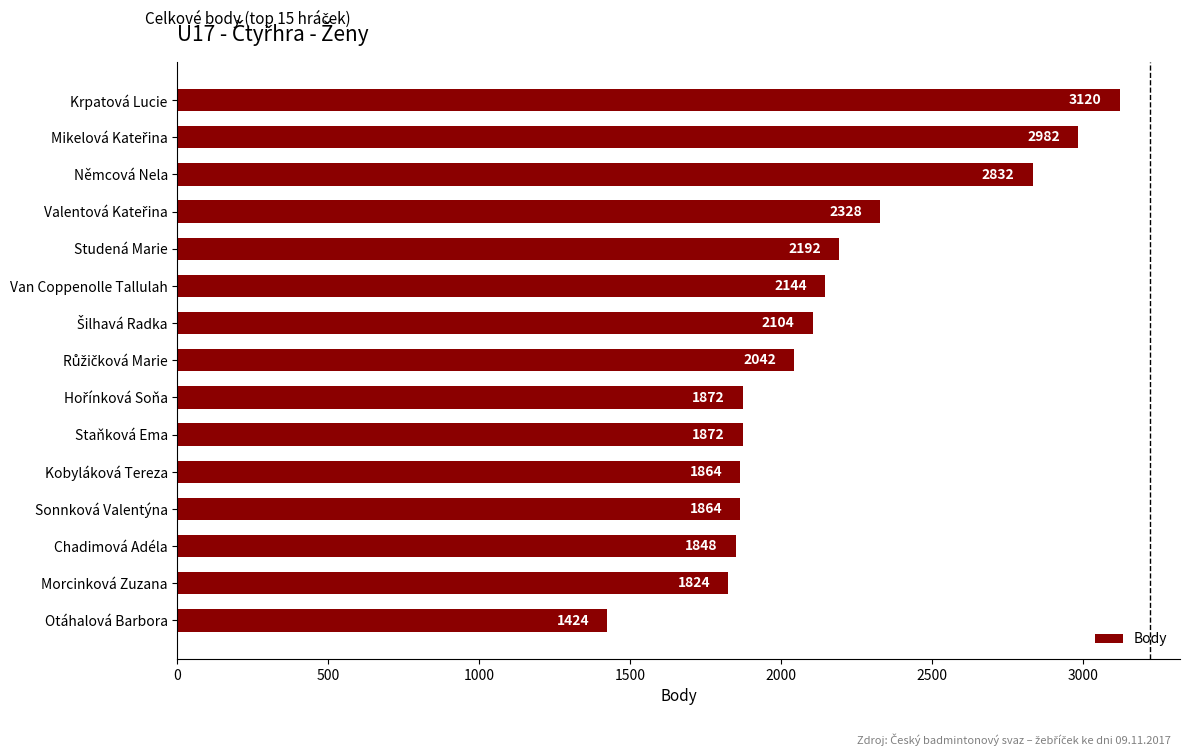

What position from the bottom is Krpatová Lucie?

15